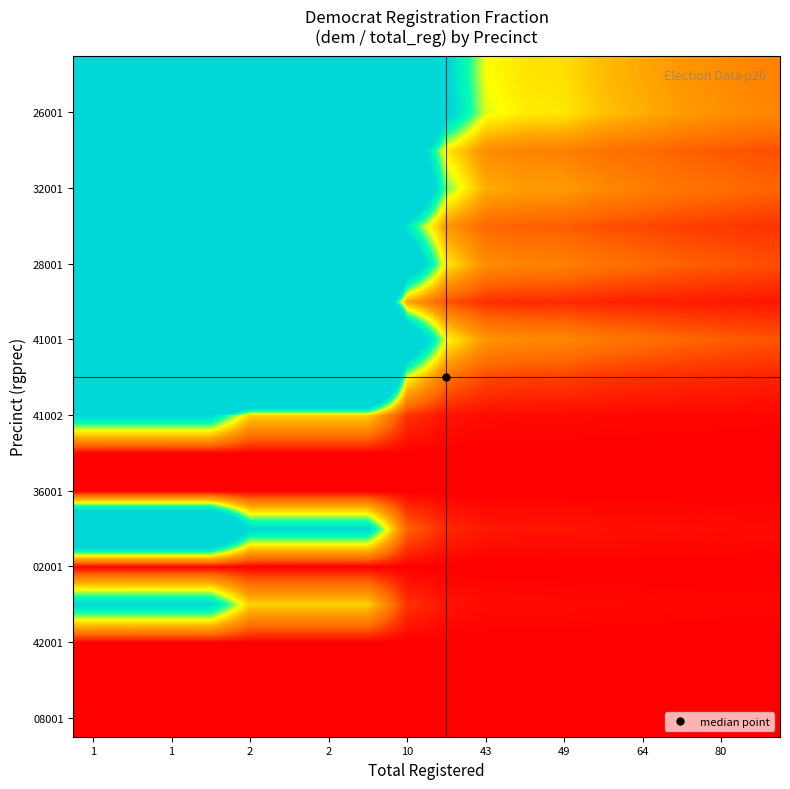

What is the greatest value displayed?

27.0